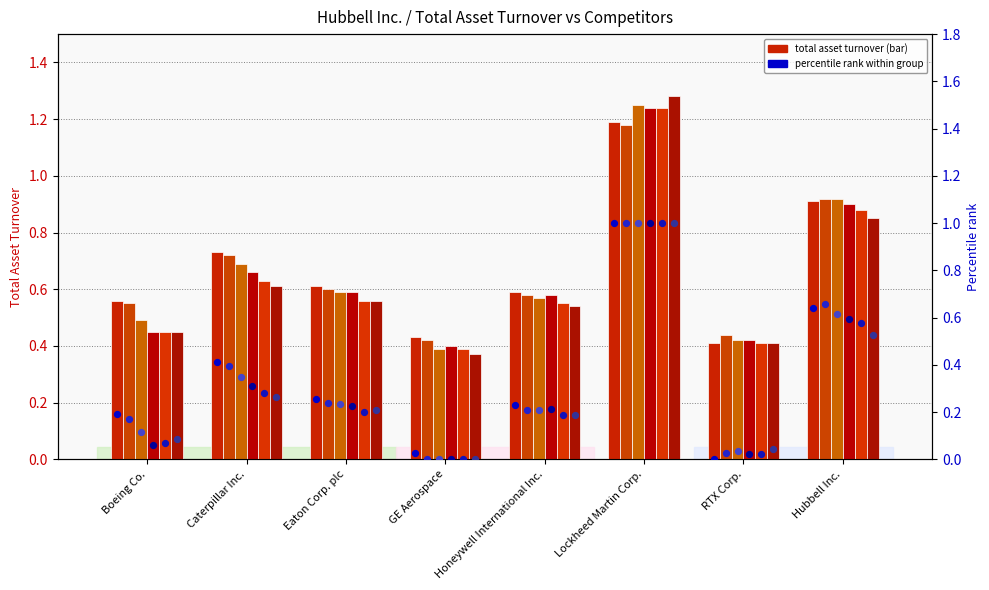

Which series contains the lowest Y value?

2023-09-30 pct